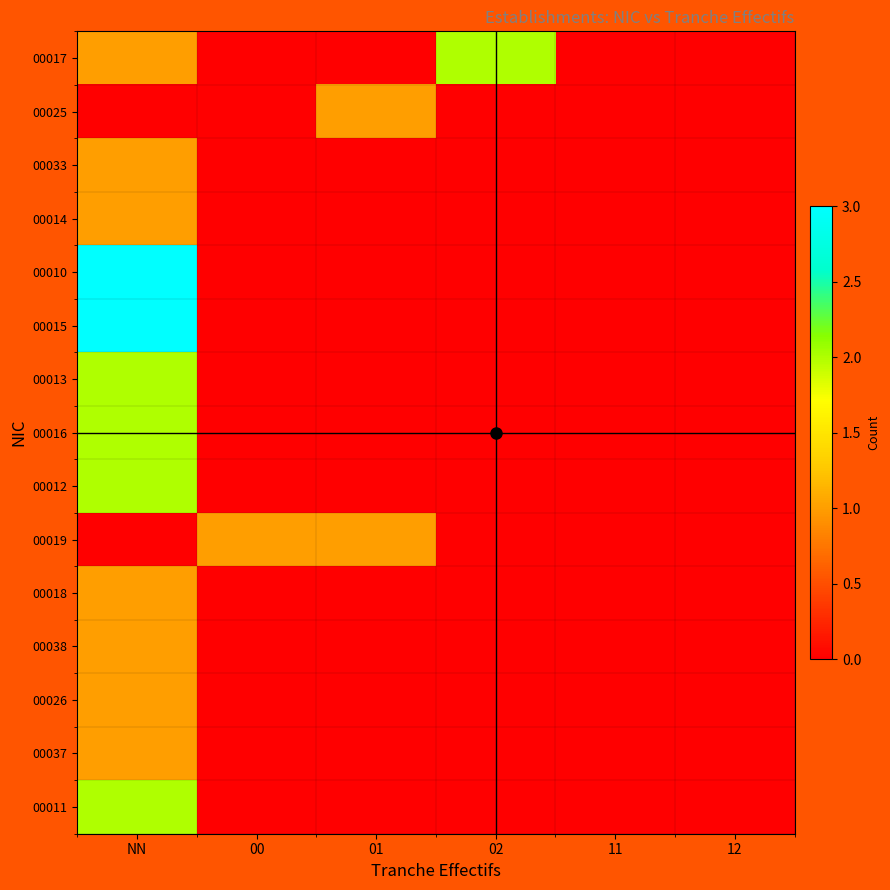

Reading left to right, list all the values displayed in this chart.

00017: NN=1	00=0	01=0	02=2	11=0	12=0
00025: NN=0	00=0	01=1	02=0	11=0	12=0
00033: NN=1	00=0	01=0	02=0	11=0	12=0
00014: NN=1	00=0	01=0	02=0	11=0	12=0
00010: NN=3	00=0	01=0	02=0	11=0	12=0
00015: NN=3	00=0	01=0	02=0	11=0	12=0
00013: NN=2	00=0	01=0	02=0	11=0	12=0
00016: NN=2	00=0	01=0	02=0	11=0	12=0
00012: NN=2	00=0	01=0	02=0	11=0	12=0
00019: NN=0	00=1	01=1	02=0	11=0	12=0
00018: NN=1	00=0	01=0	02=0	11=0	12=0
00038: NN=1	00=0	01=0	02=0	11=0	12=0
00026: NN=1	00=0	01=0	02=0	11=0	12=0
00037: NN=1	00=0	01=0	02=0	11=0	12=0
00011: NN=2	00=0	01=0	02=0	11=0	12=0